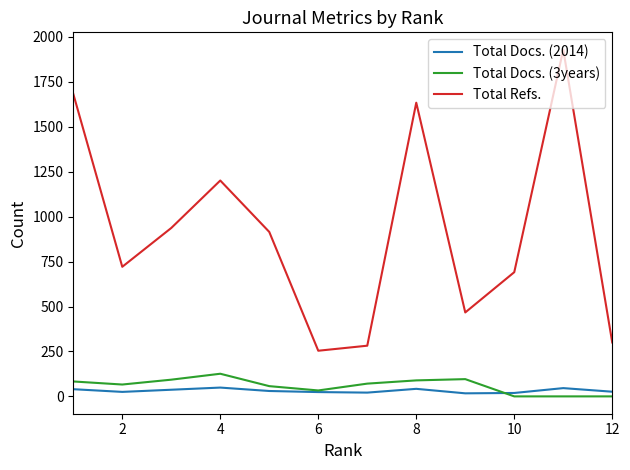

True or false: Total Docs. (3years) and Total Docs. (2014) cross at least once.

True